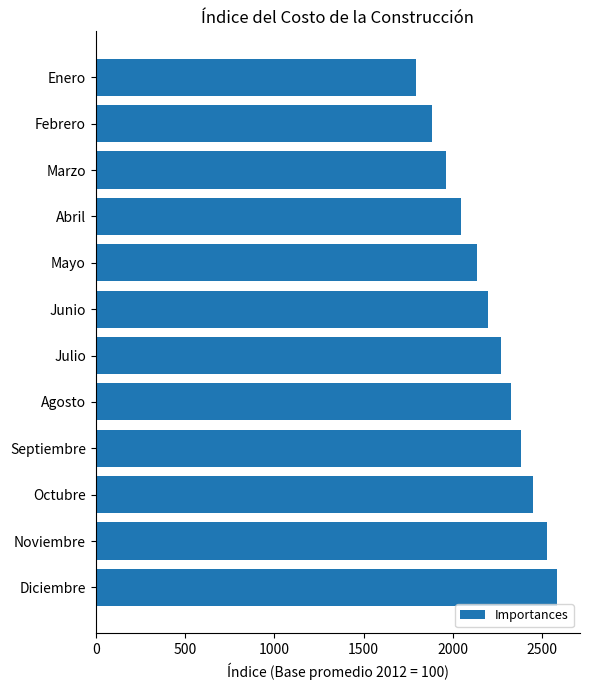

What is the average value?

2212.8